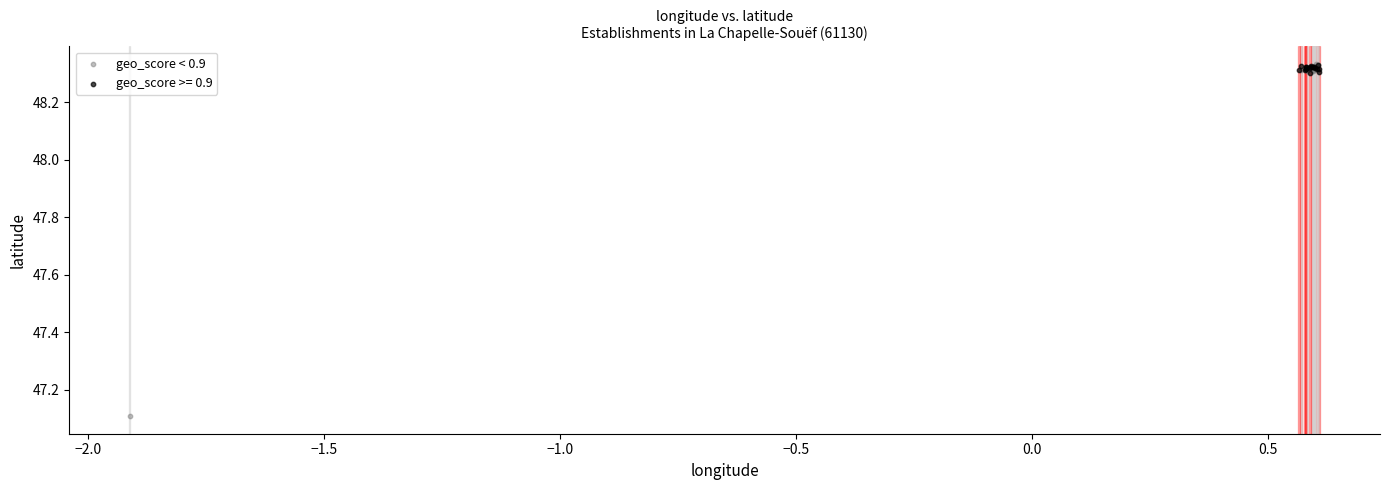

Which series contains the lowest Y value?

geo_score < 0.9